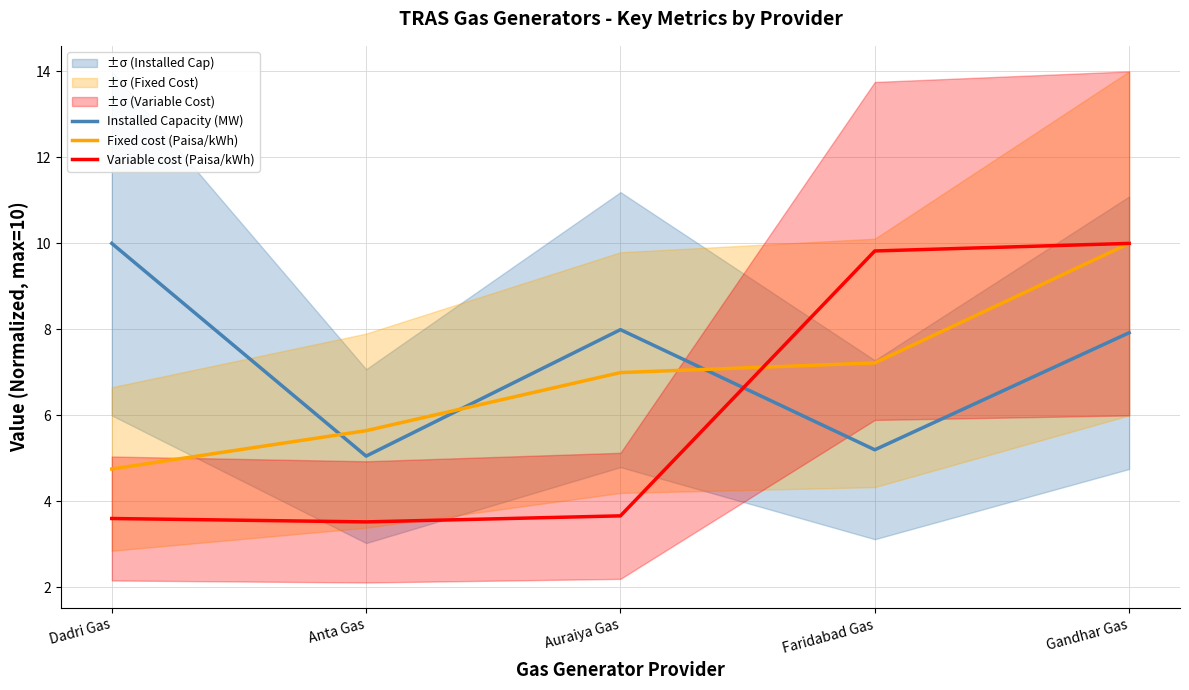

Rank the categories by Variable cost (Paisa/kWh) value from highest to lowest.

Gandhar Gas, Faridabad Gas, Auraiya Gas, Dadri Gas, Anta Gas